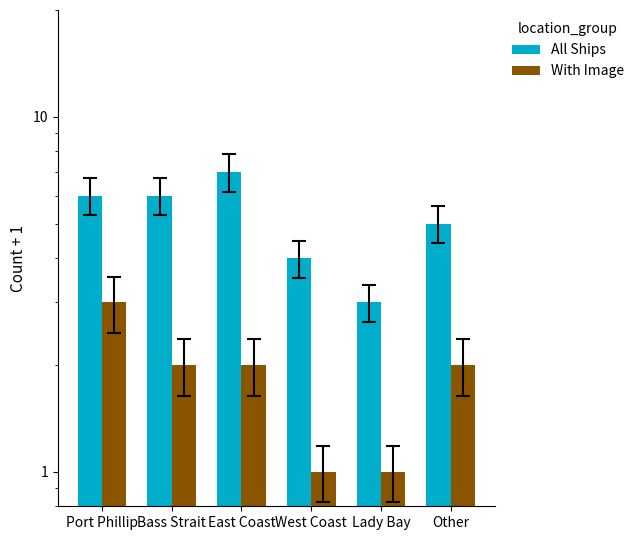

The value of All Ships at Lady Bay is 2. True or false?

False